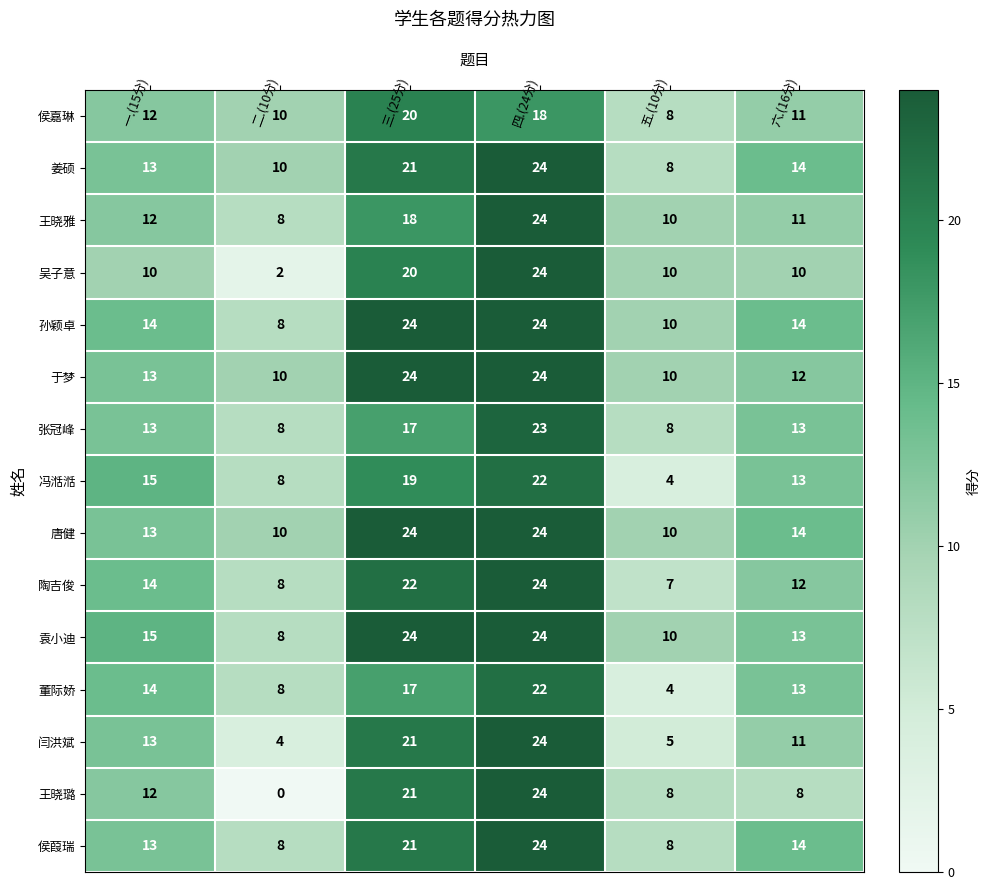

What is the maximum value shown in the chart?

24